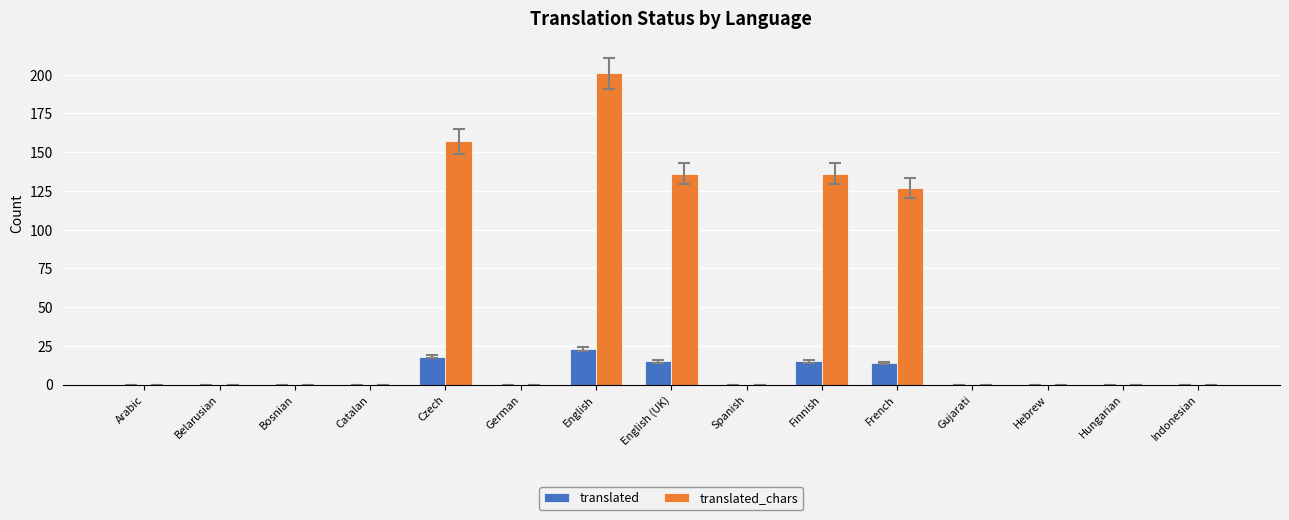

How many groups of bars are there?

15